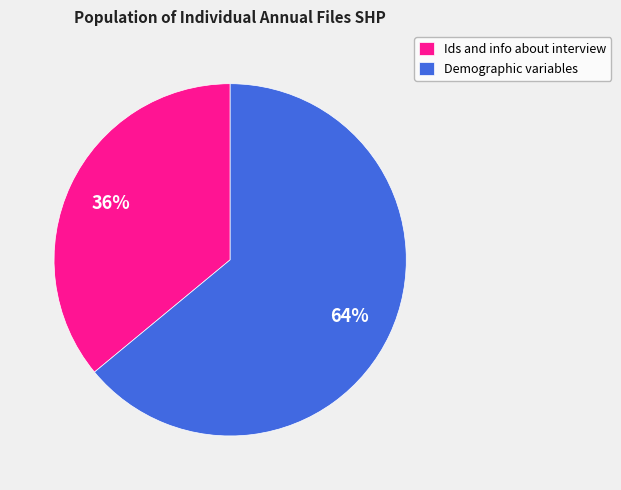

True or false: Demographic variables accounts for 64% of the total.

True